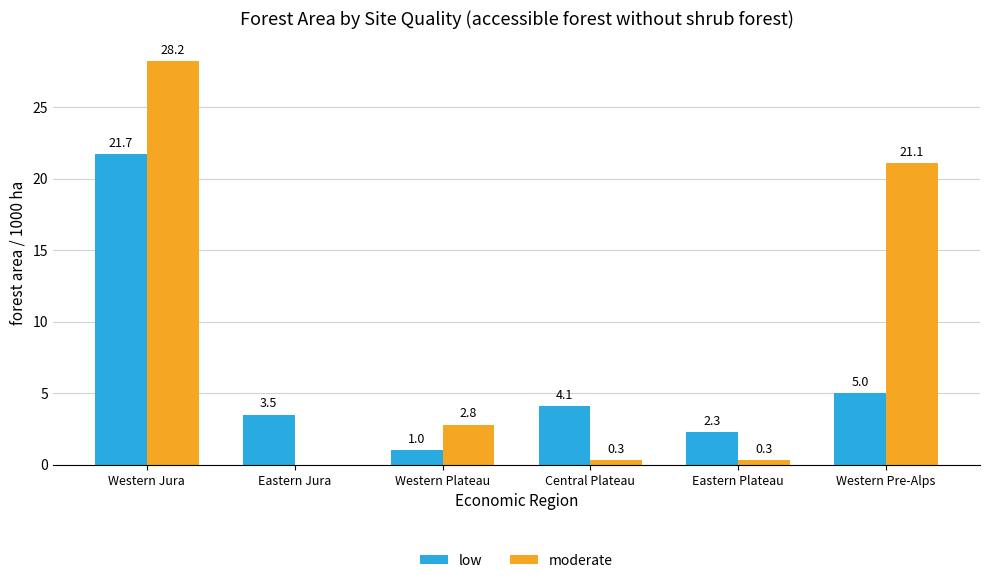

At which category is the sum across all series the highest?

Western Jura